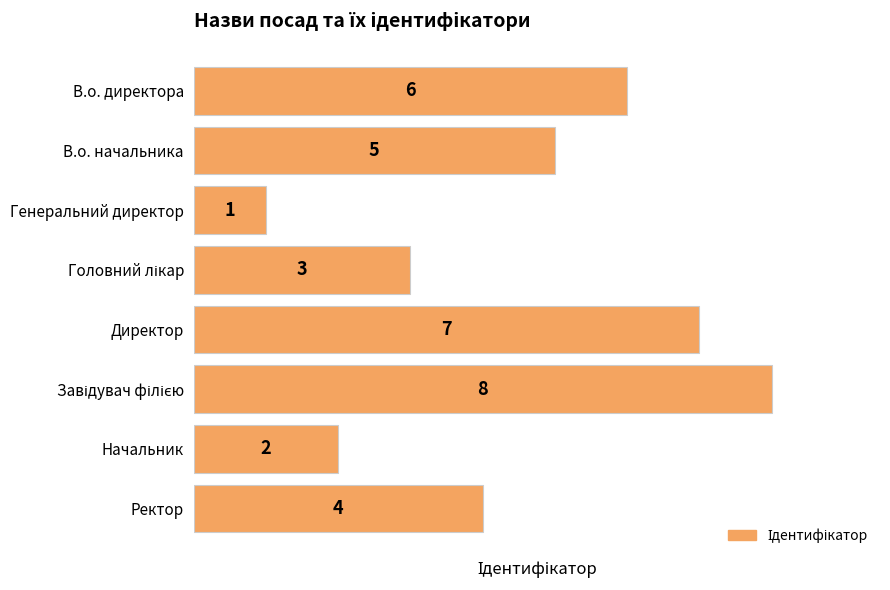

How many bars are there in total?

8